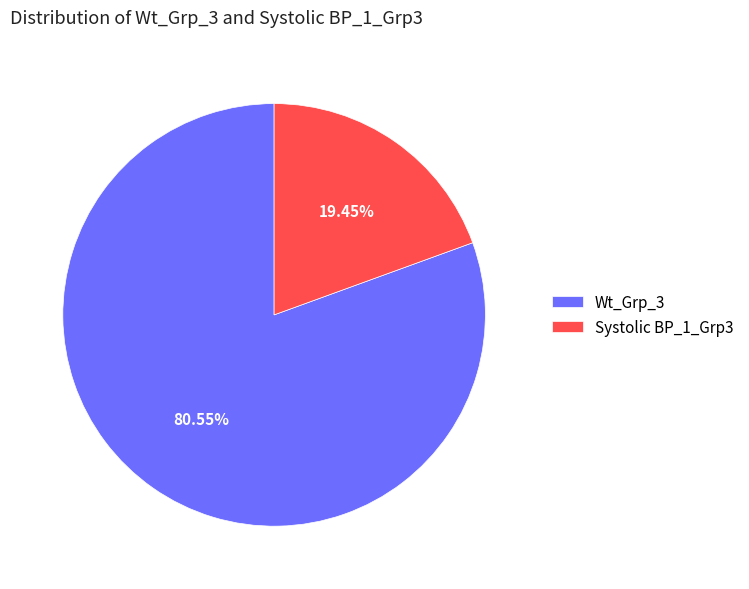

Which category has the biggest portion of the pie?

Wt_Grp_3